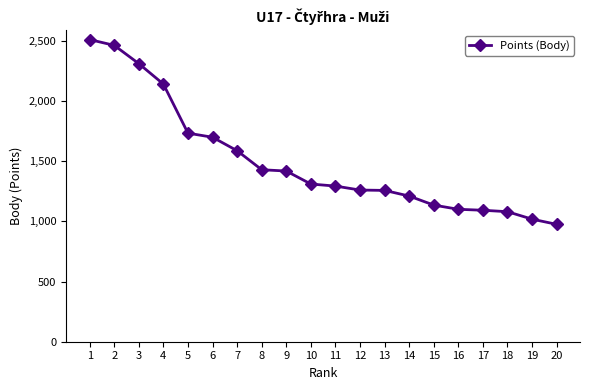

Which label corresponds to the largest value in the chart?

1